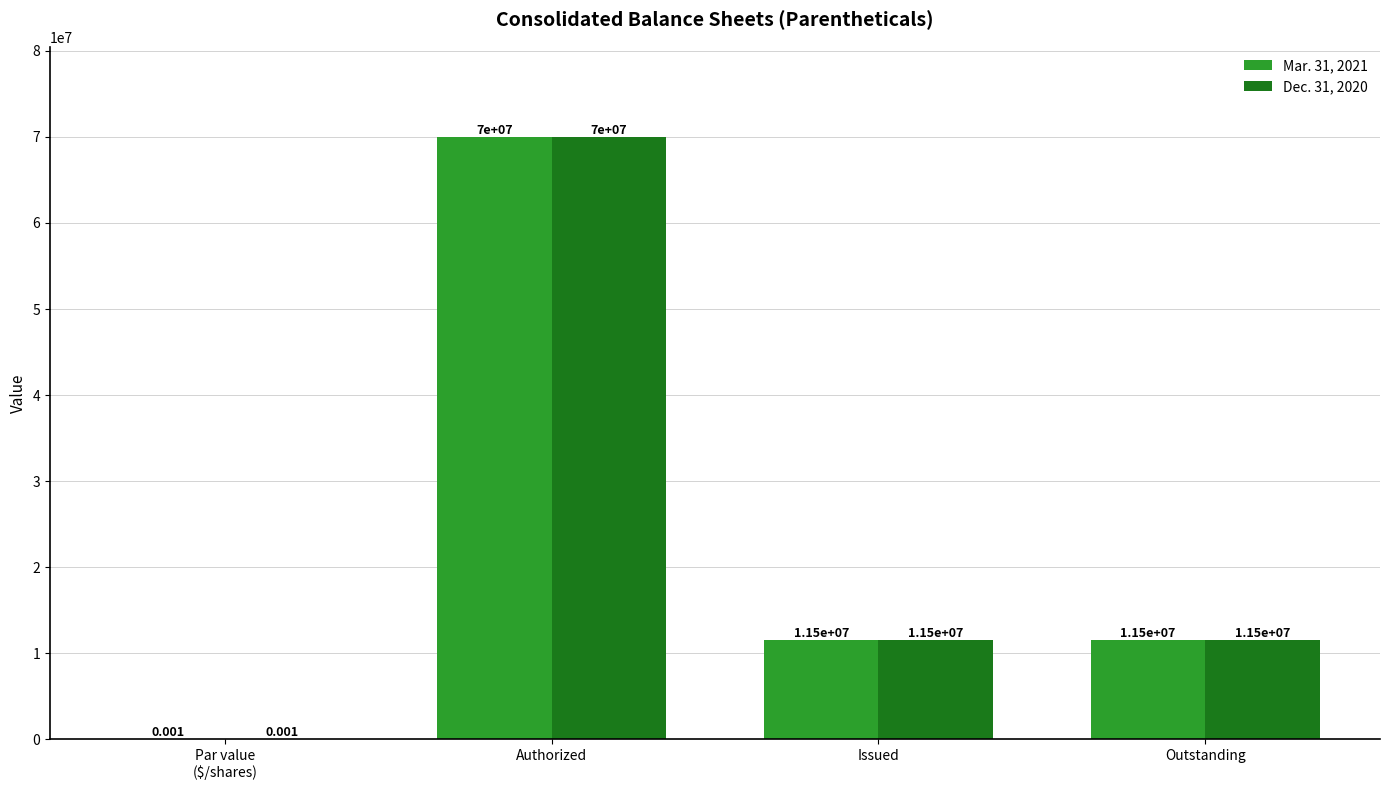

Which category has the highest value in the Mar. 31, 2021 series?

Authorized